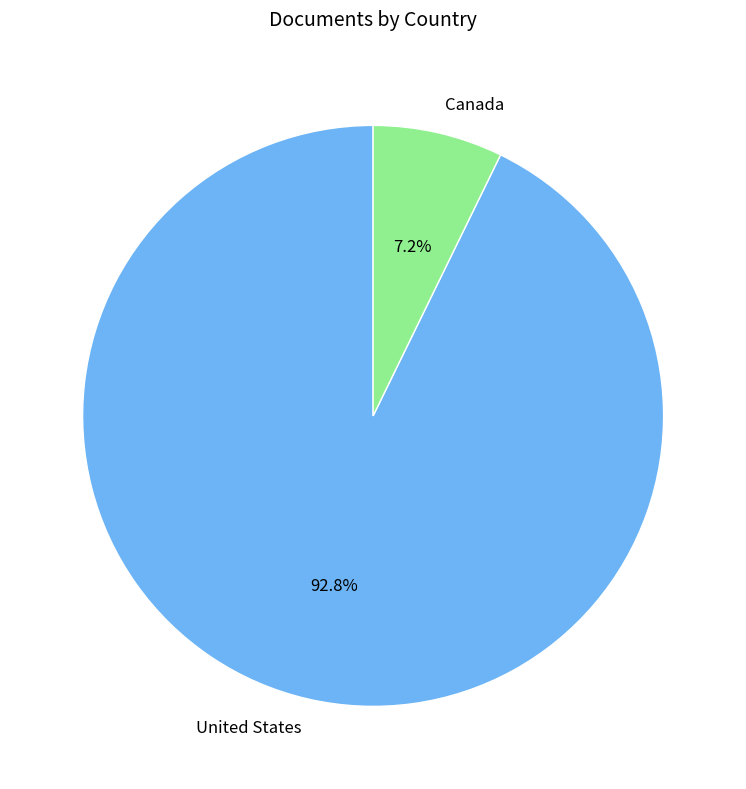

What is the total percentage of Canada and United States?

100.0%